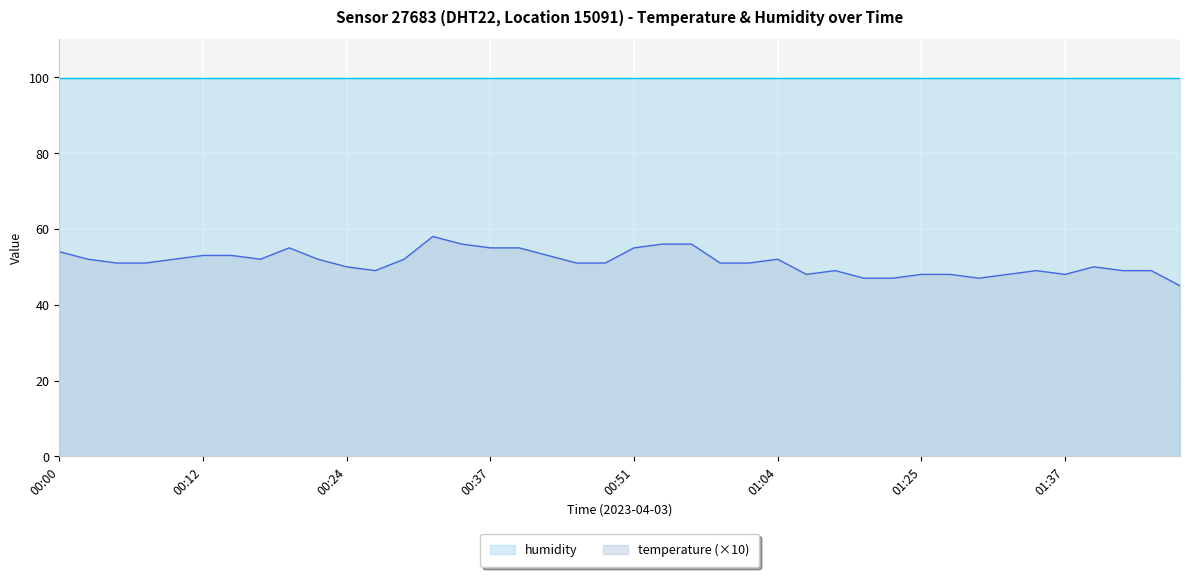

What is the label of the 10th point from the left?

00:22